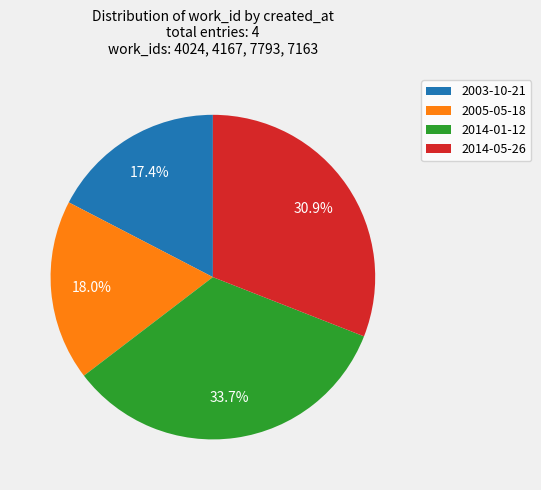

How many segments does this pie chart have?

4